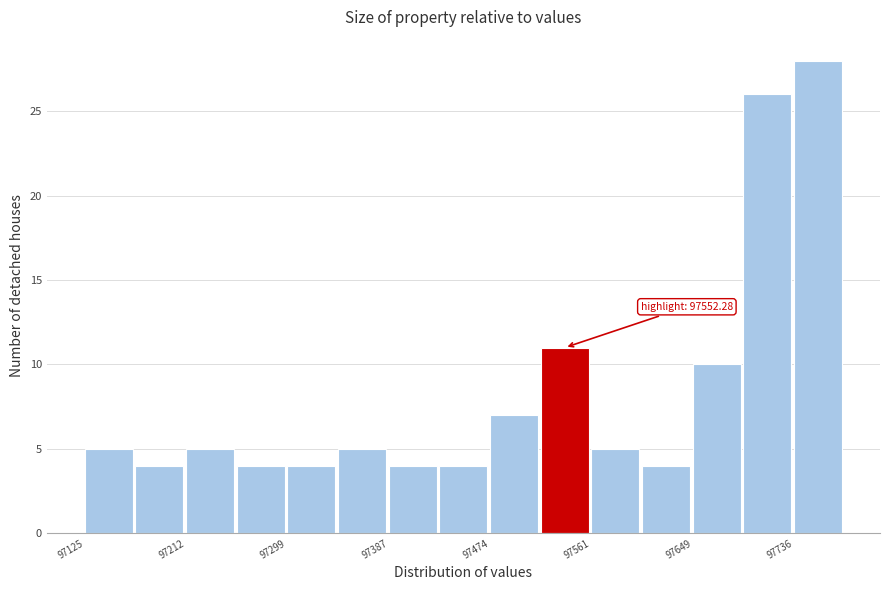

Which range on the x-axis has the tallest bar?

97740 to 97780